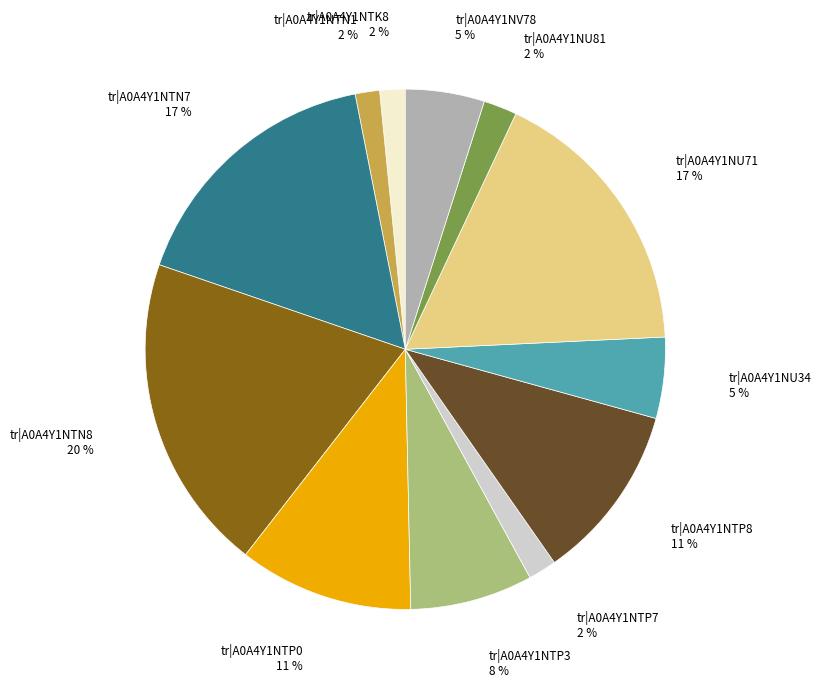

Between tr|A0A4Y1NTP0 and tr|A0A4Y1NTK8, which is larger?

tr|A0A4Y1NTP0